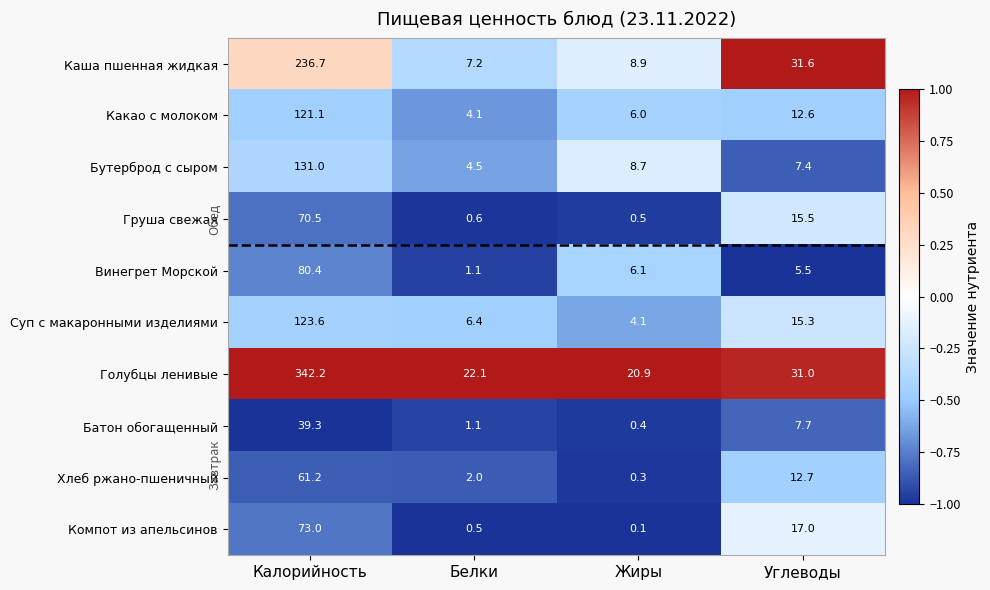

Read the Груша свежая value at Жиры.

0.5